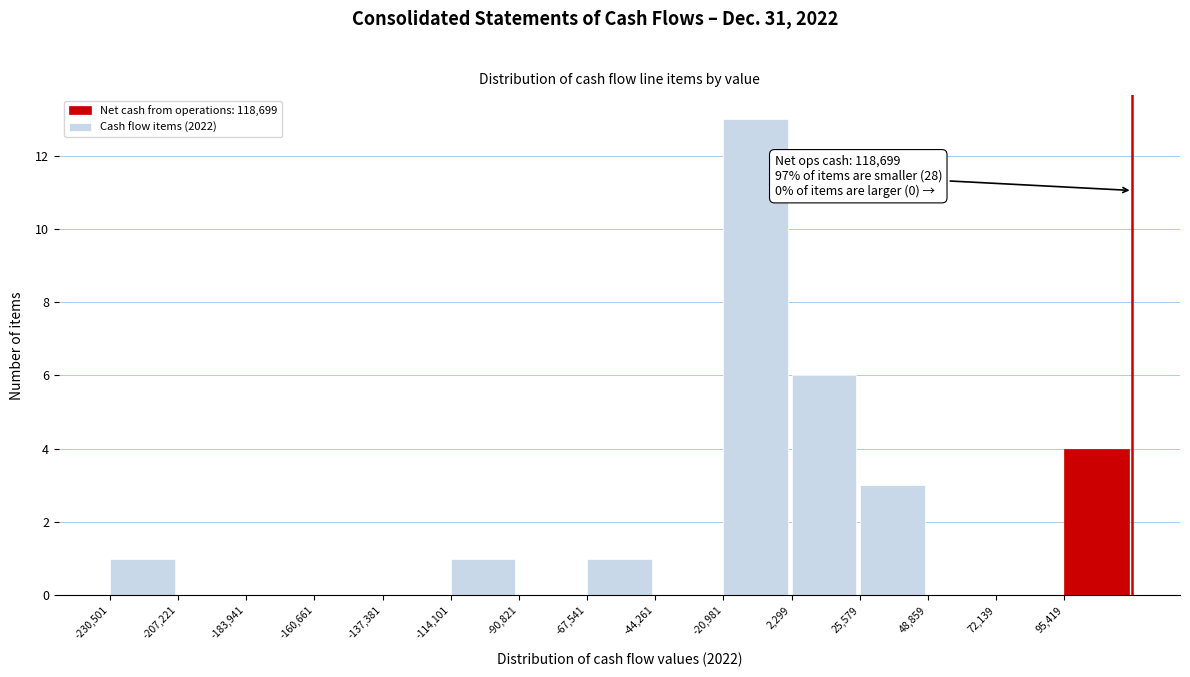

Which range on the x-axis has the tallest bar?

-20000 to 0